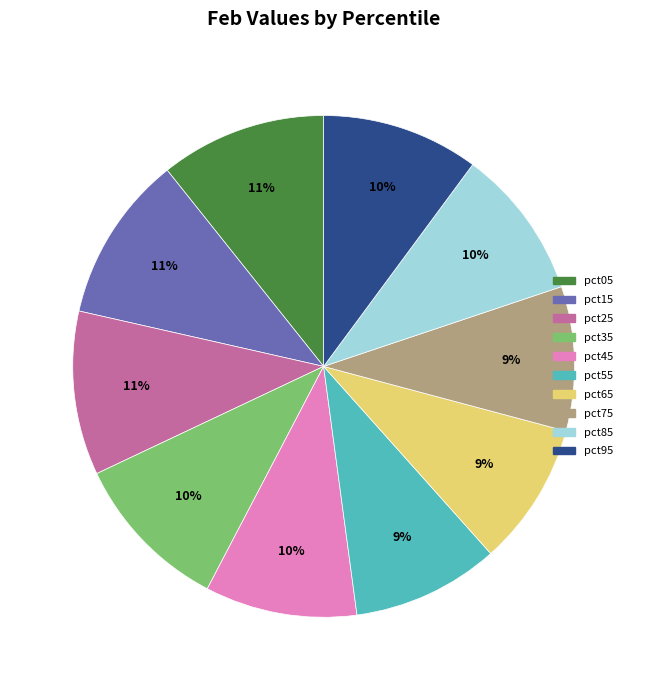

Approximately how many times larger is the value at pct95 compared to pct85?

1.0